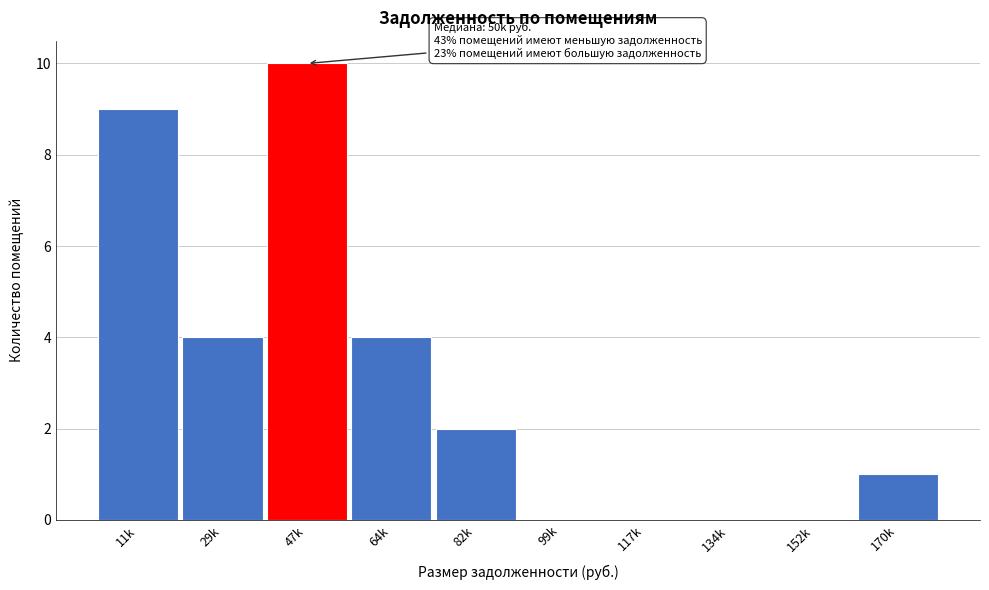

Reading left to right, transcribe all the data shown in this chart.

11k=9	29k=4	47k=10	64k=4	82k=2	99k=0	117k=0	134k=0	152k=0	170k=1